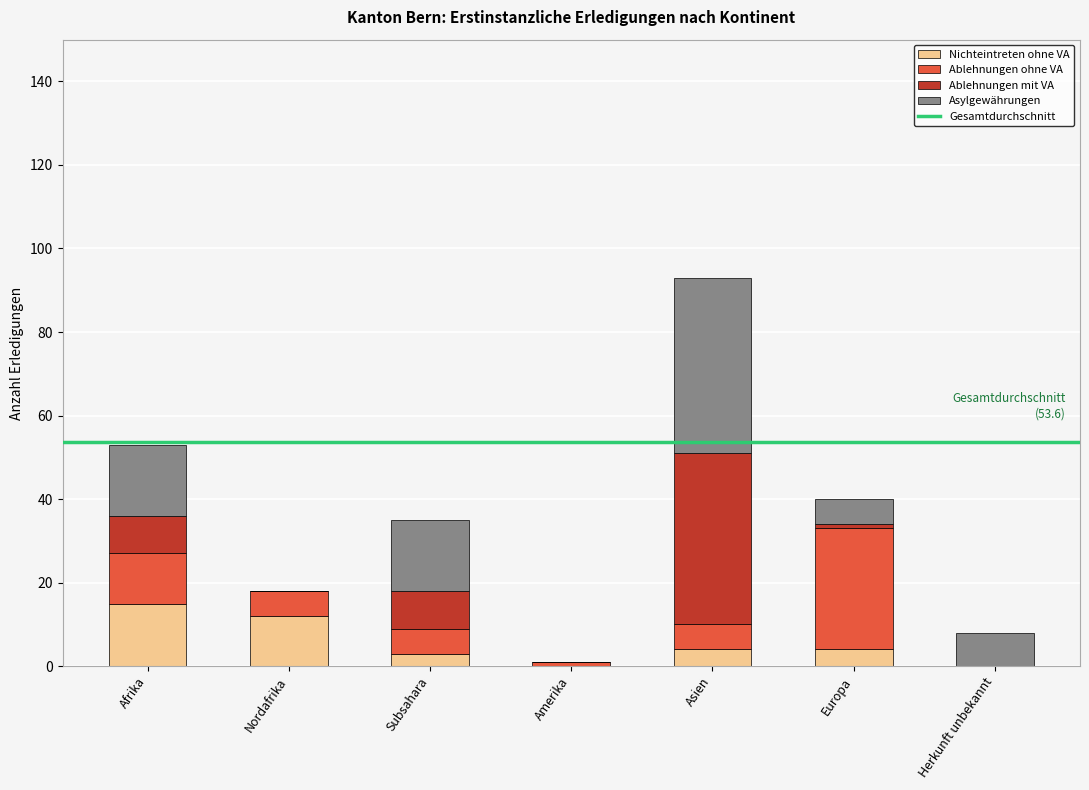

Reading right to left, transcribe the values for Nichteintreten ohne VA.

Herkunft unbekannt=0	Europa=4	Asien=4	Amerika=0	Subsahara=3	Nordafrika=12	Afrika=15